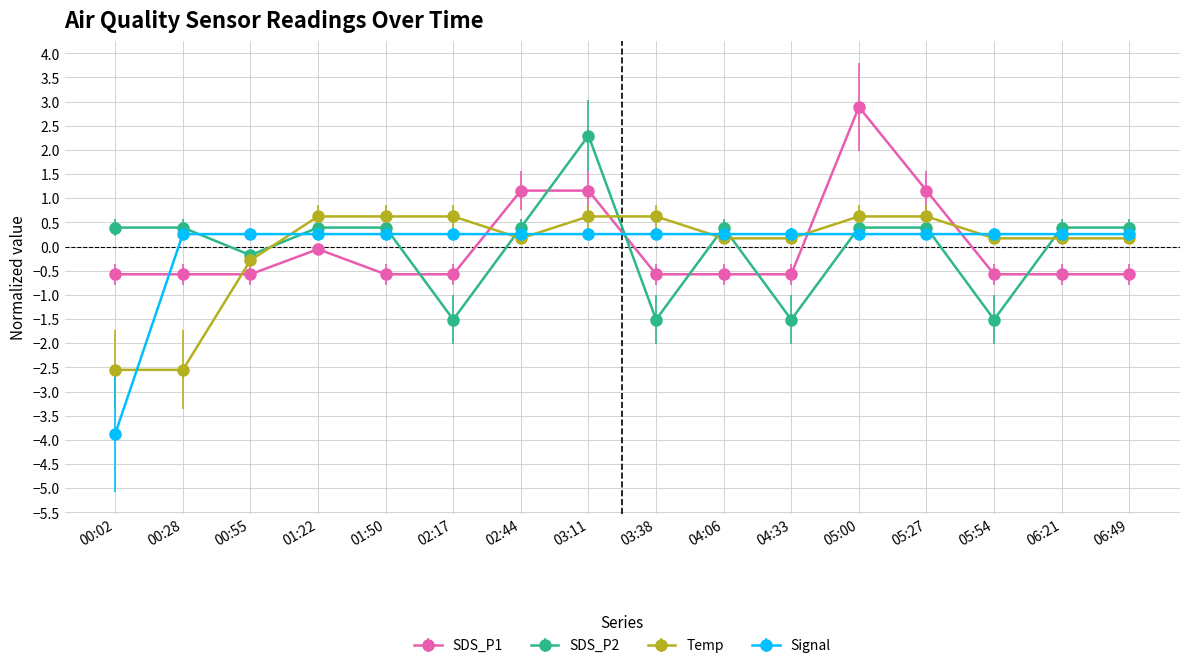

At 00:28, list the series in order from smallest to largest.

Temp, SDS_P1, Signal, SDS_P2